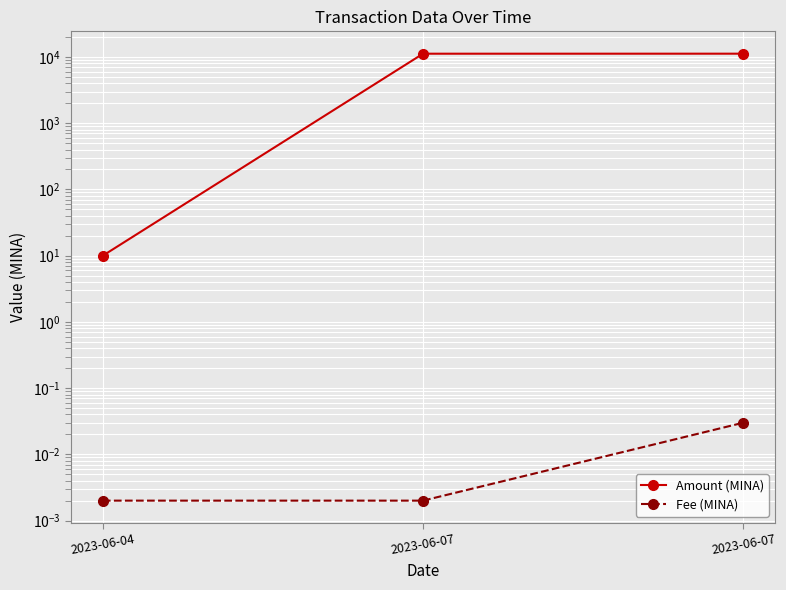

Count the number of categories in the chart.

3